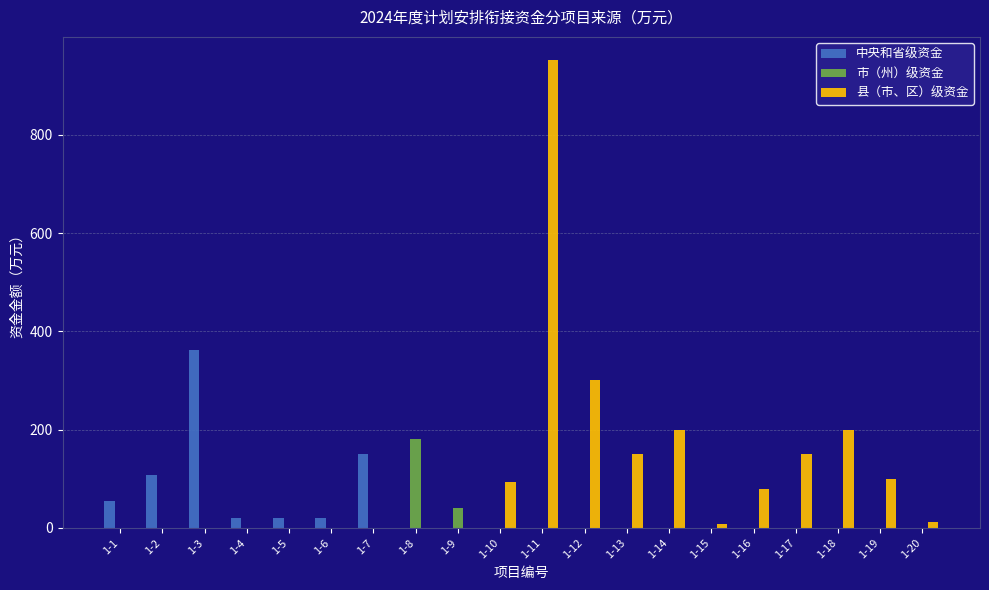

At which category is the sum across all series the highest?

1-11